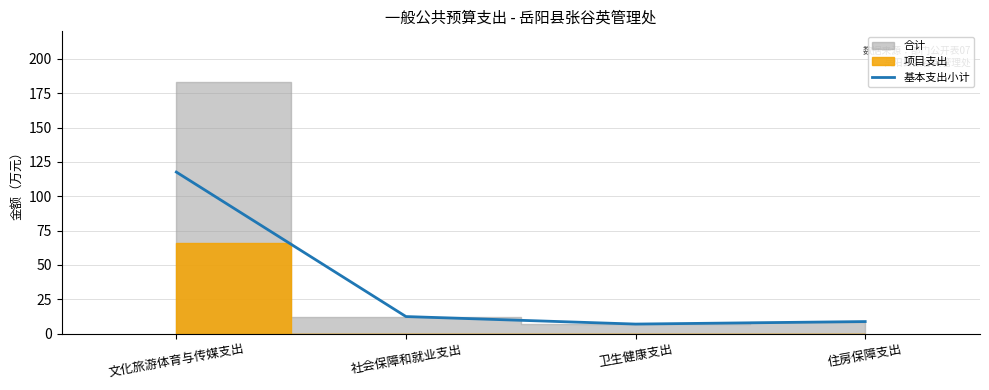

What is the label of the 1st point from the left?

文化旅游体育与传媒支出